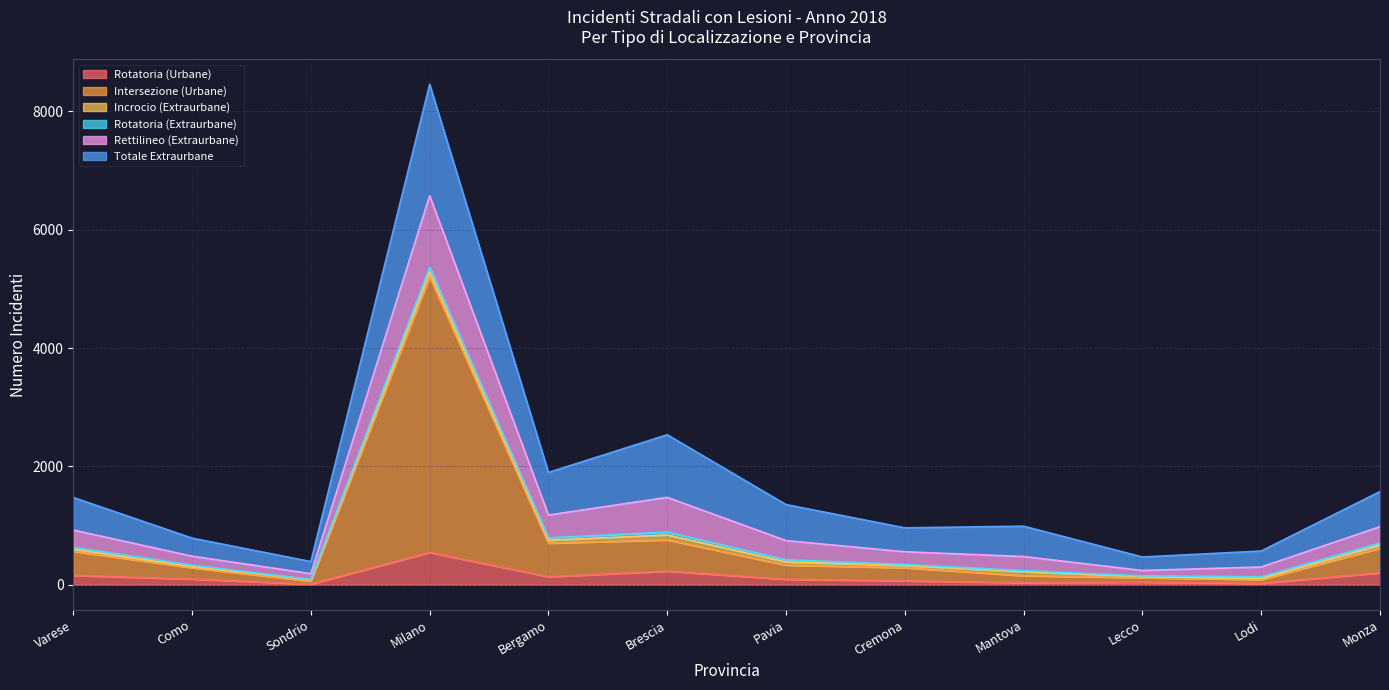

True or false: Rettilineo (Extraurbane) has a value of 1087 at Como.

False